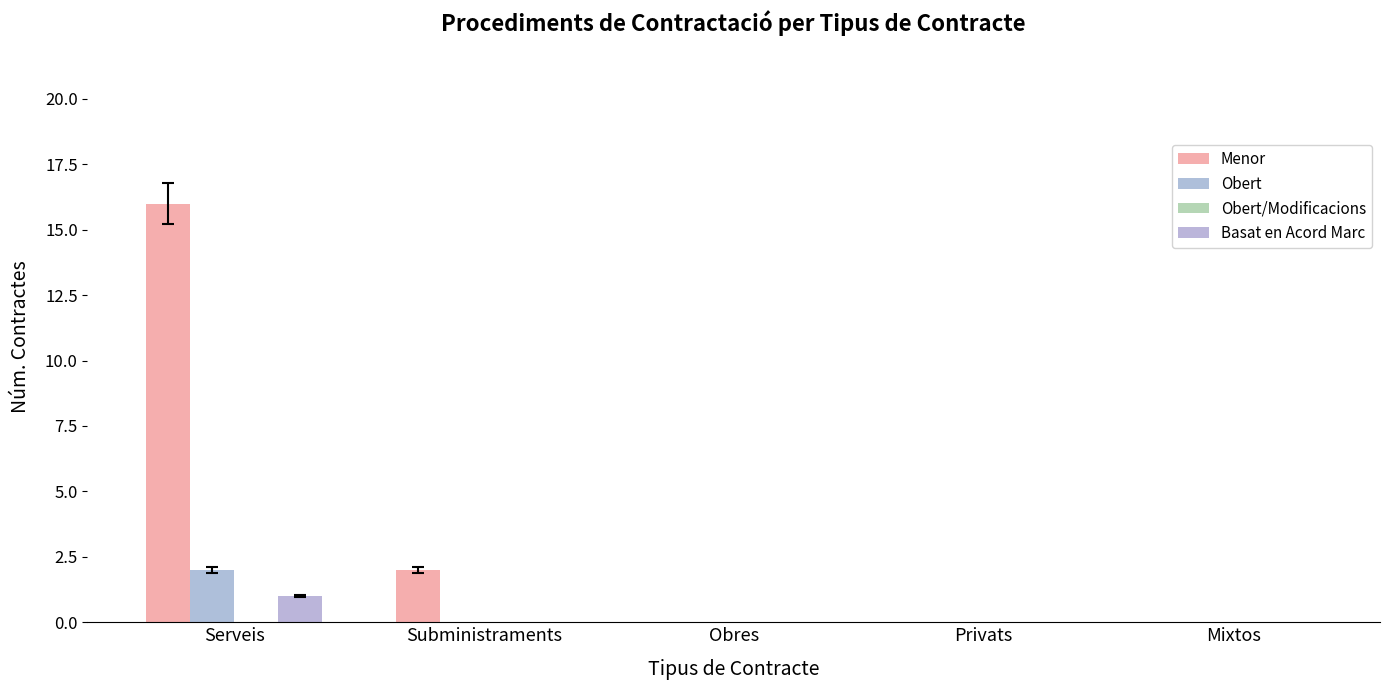

How many groups of bars are there?

5